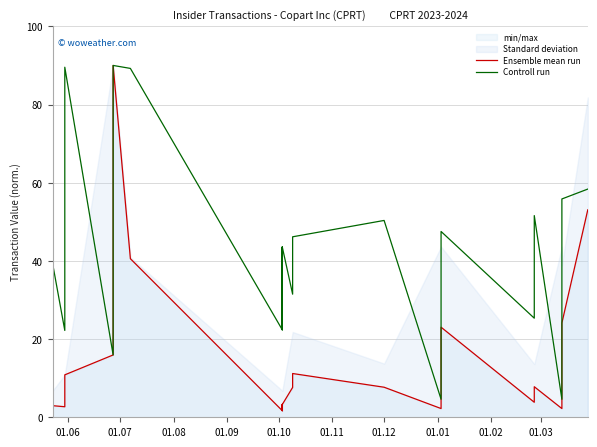

What is the greatest value displayed?

90.0